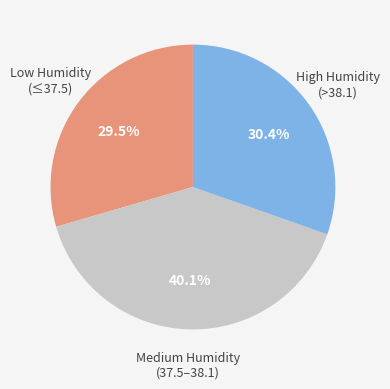

Is there any slice that represents more than half of the pie?

No